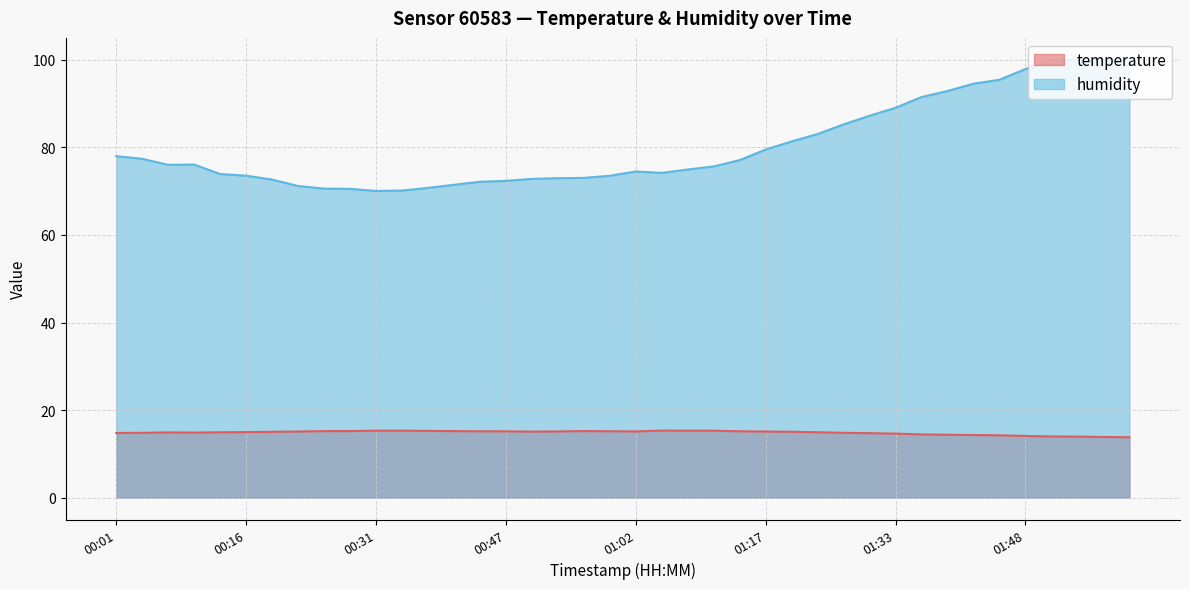

Which category has the lowest value across all series?

02:01